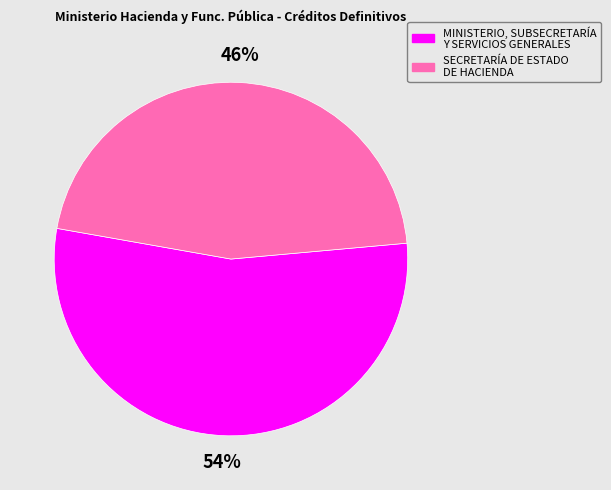

To the nearest percent, what is the difference between the SECRETARÍA DE ESTADO DE HACIENDA and MINISTERIO, SUBSECRETARÍA Y SERVICIOS GENERALES slice percentages?

8%